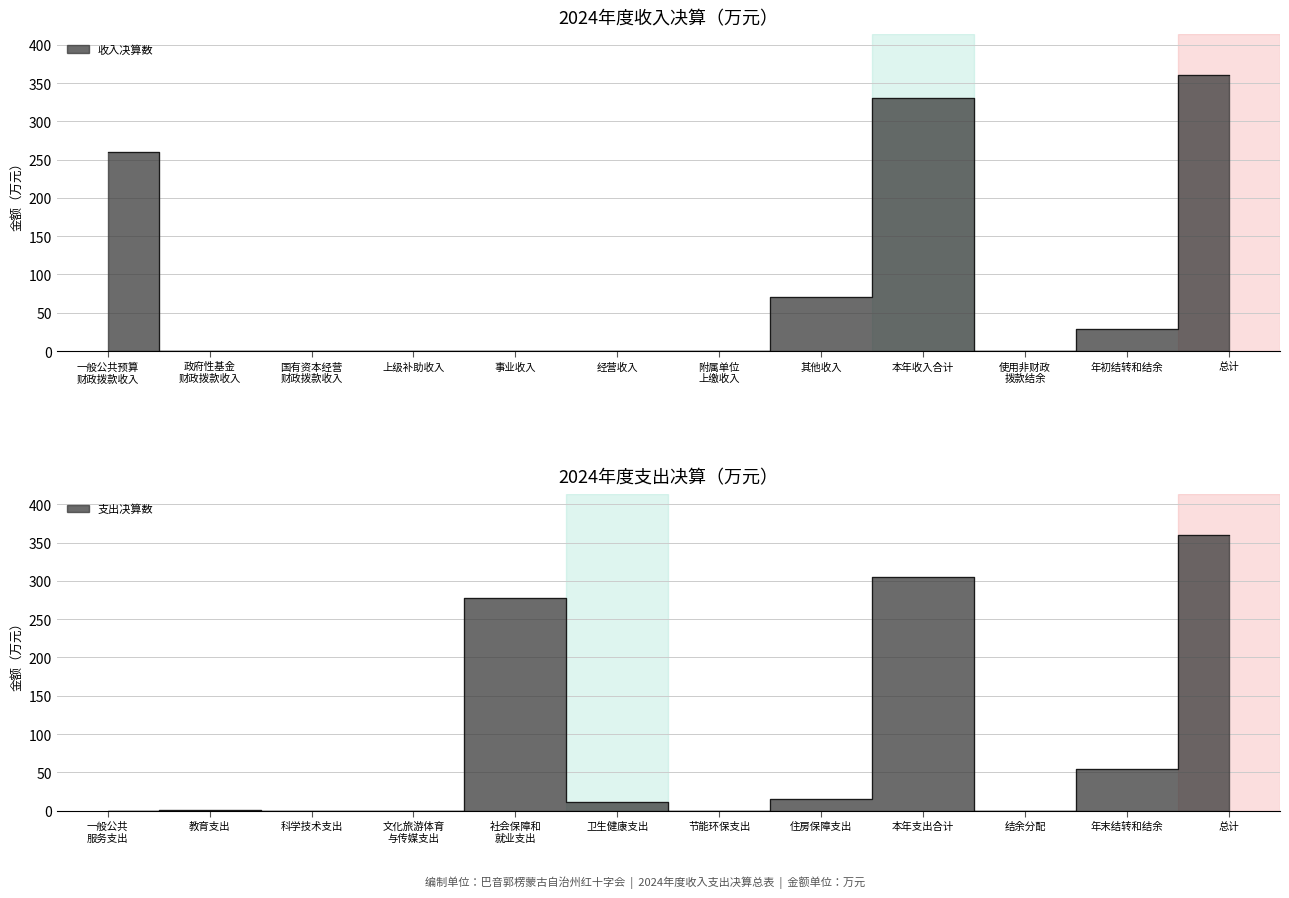

What is the value of the 11th point from the left?

29.1